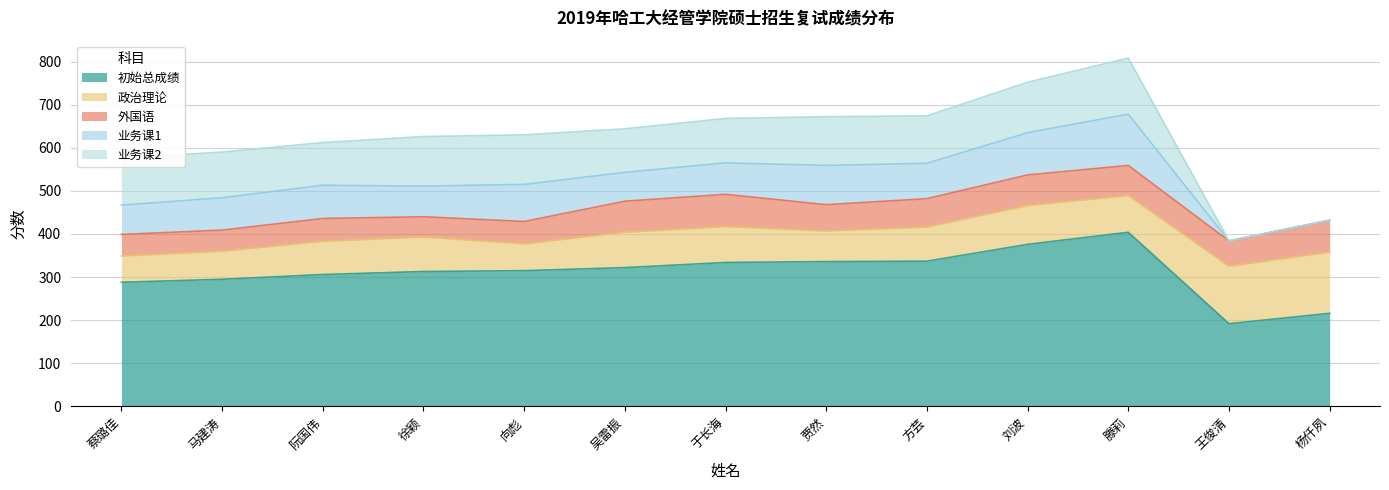

How many lines are shown in the chart?

5